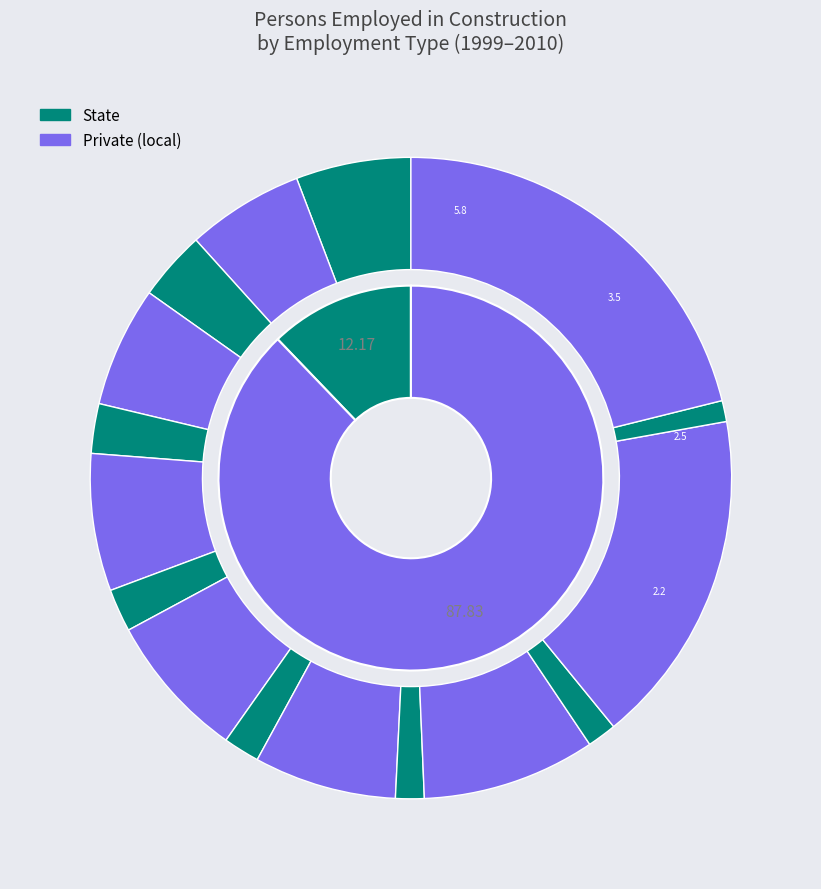

Rank the series by their average value, from lowest to highest.

State, Private (local)